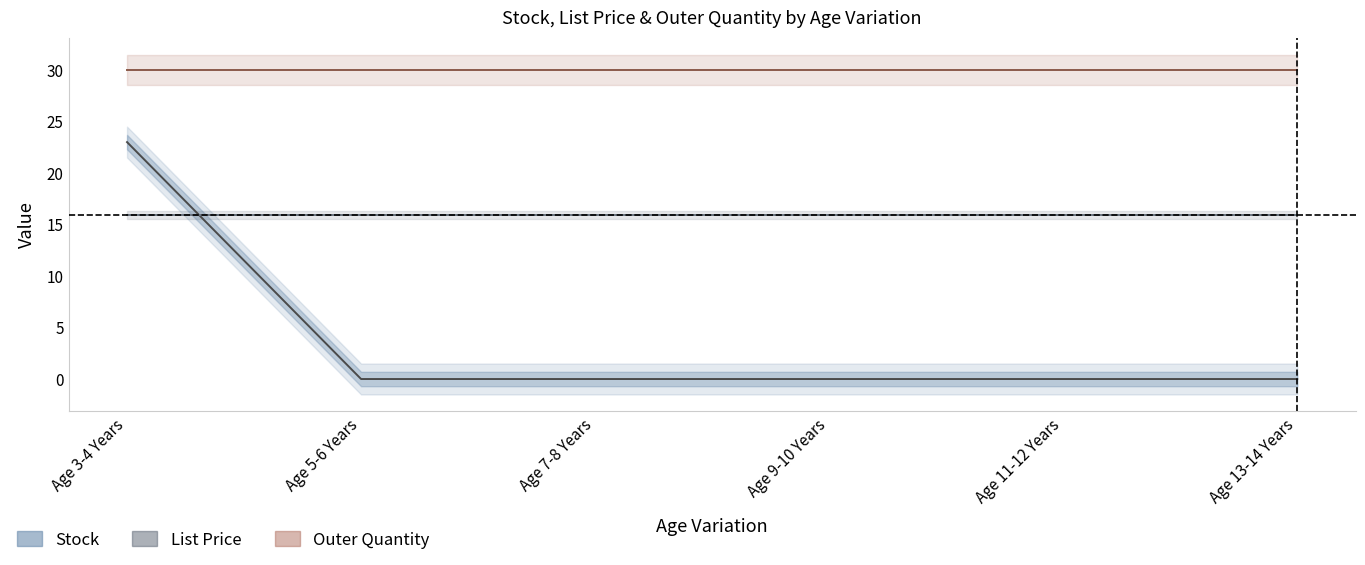

Between Age 9-10 Years and Age 11-12 Years, which series saw the biggest shift?

Stock